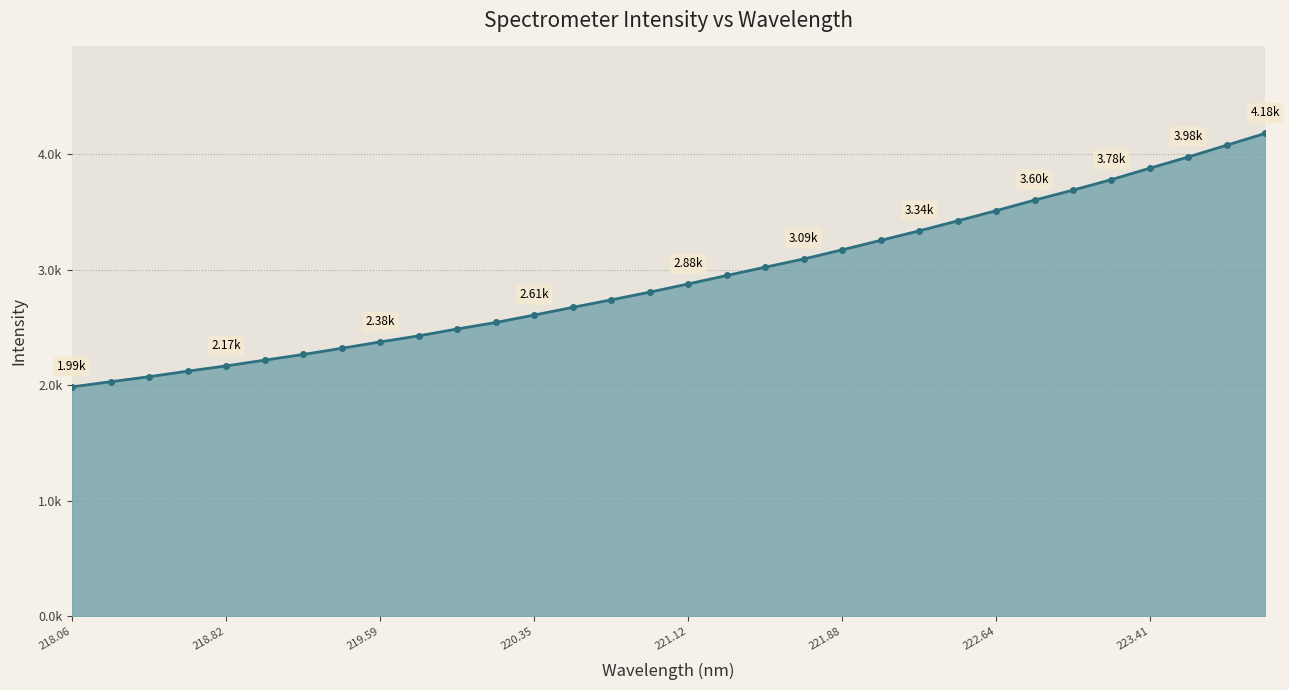

Rank the categories by value from highest to lowest.

223.9802, 223.7895, 223.5987, 223.408, 223.2172, 223.0264, 222.8355, 222.6447, 222.4538, 222.263, 222.0721, 221.8812, 221.6902, 221.4993, 221.3083, 221.1174, 220.9264, 220.7354, 220.5444, 220.3533, 220.1623, 219.9712, 219.7801, 219.589, 219.3979, 219.2067, 219.0156, 218.8244, 218.6332, 218.442, 218.2508, 218.0596